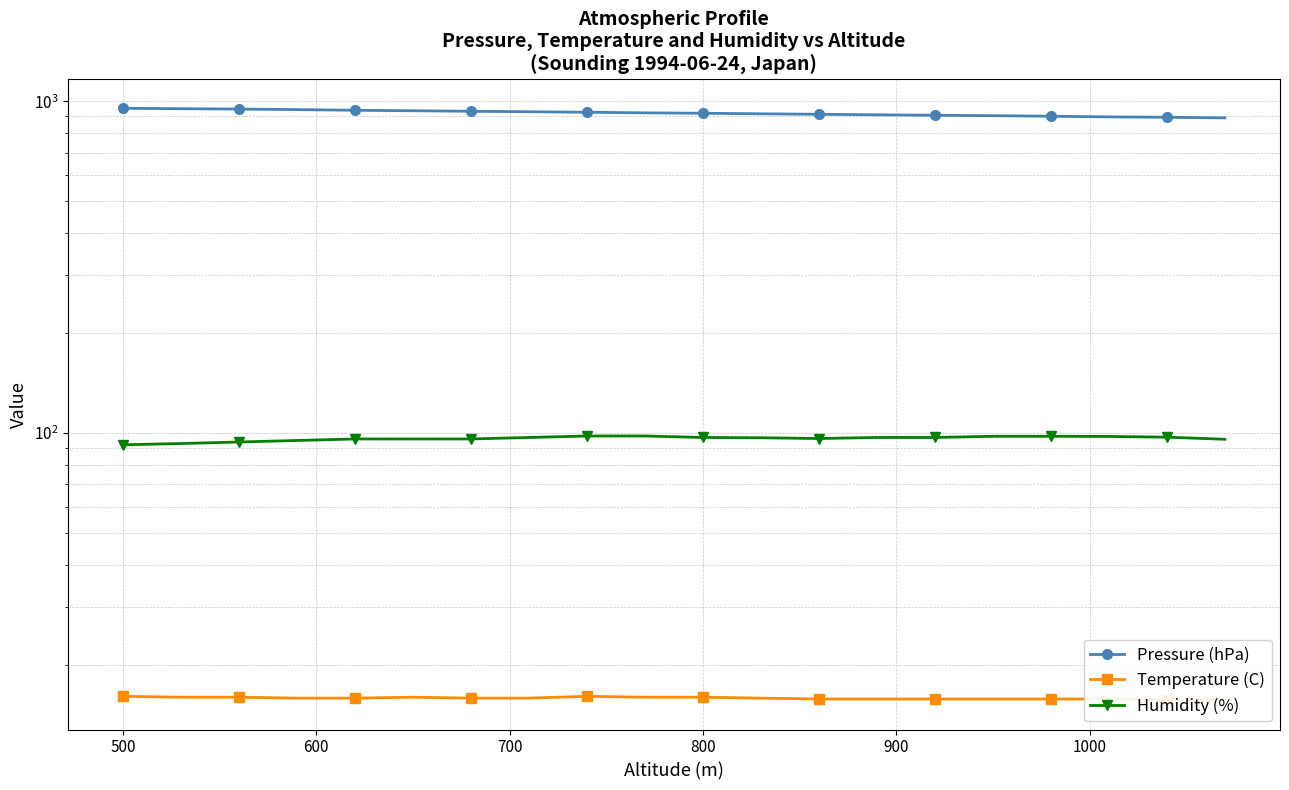

True or false: Humidity (%) has a value of 142.1 at 13.

False